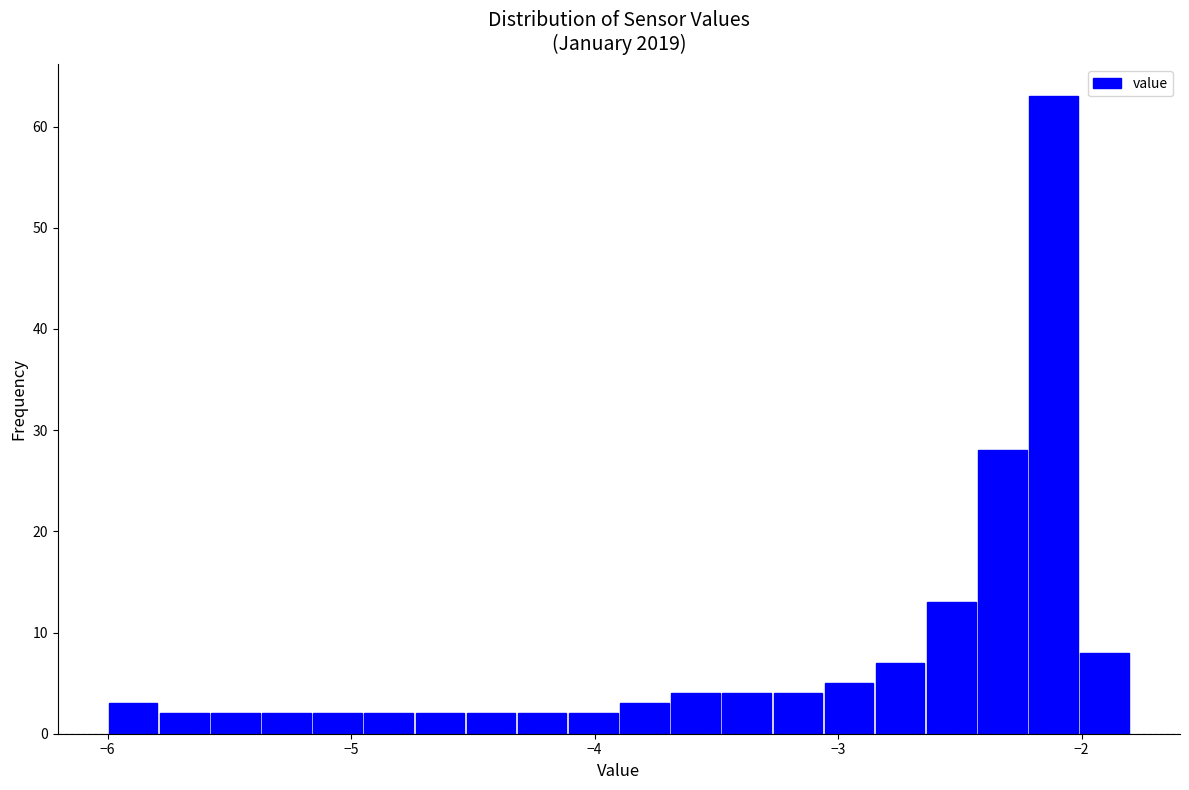

Read against the x-axis, roughly where is the centre of the tallest bar?

-2.1